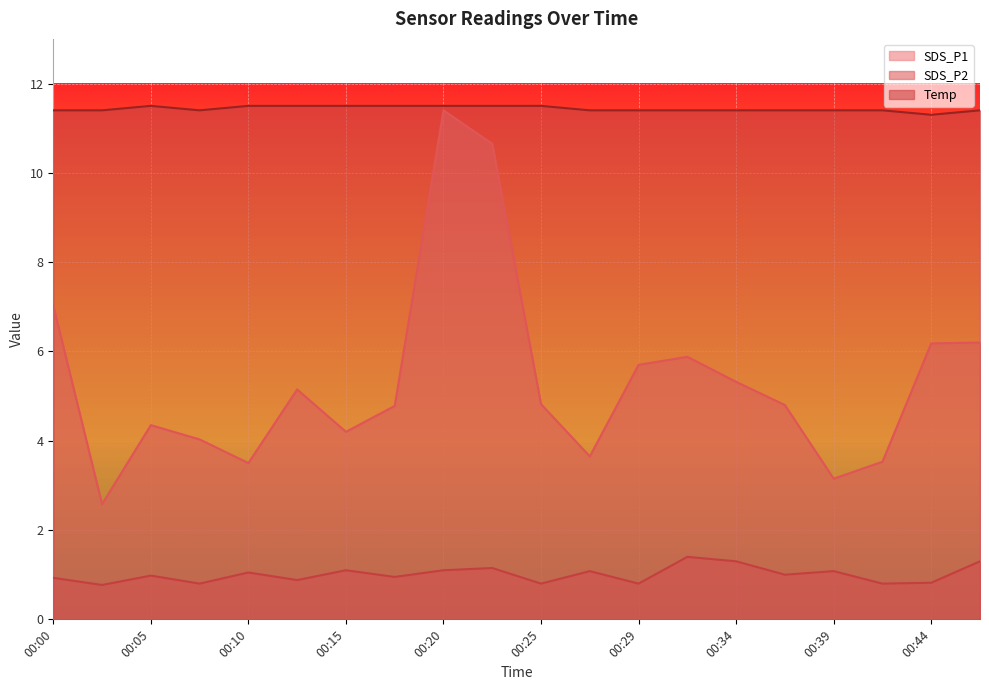

What is the maximum value for SDS_P2?

1.4